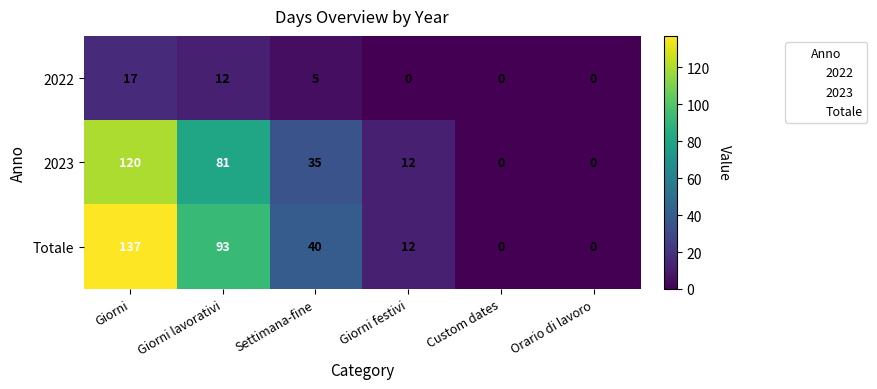

List the series in order of their peak value, highest first.

Totale, 2023, 2022